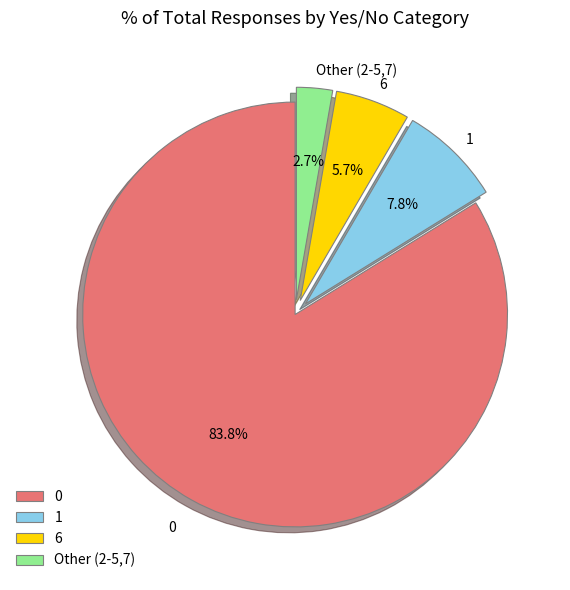

Approximately how many times larger is the value at 6 compared to 1?

0.7